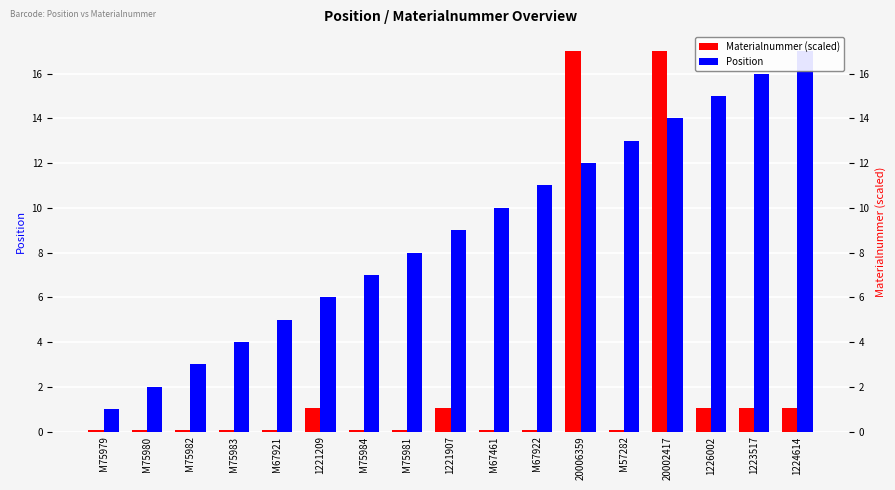

Reading left to right, extract all data points from this chart.

Materialnummer (scaled): 0.1	0.1	0.1	0.1	0.1	1.0	0.1	0.1	1.0	0.1	0.1	17.0	0.0	17.0	1.0	1.0	1.0
Position: 1.0	2.0	3.0	4.0	5.0	6.0	7.0	8.0	9.0	10.0	11.0	12.0	13.0	14.0	15.0	16.0	17.0